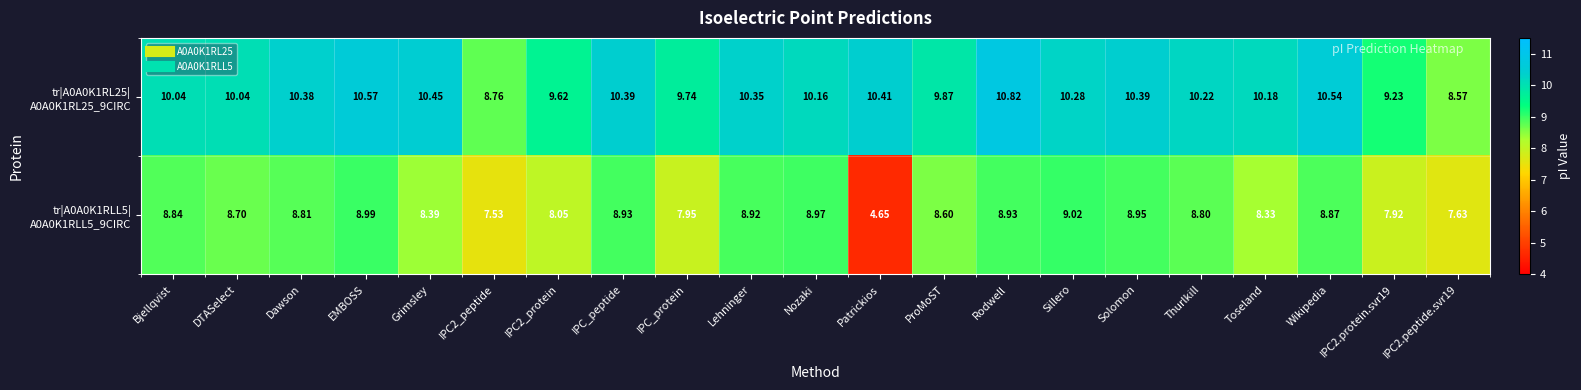

Which label corresponds to the smallest value in the chart?

Patrickios